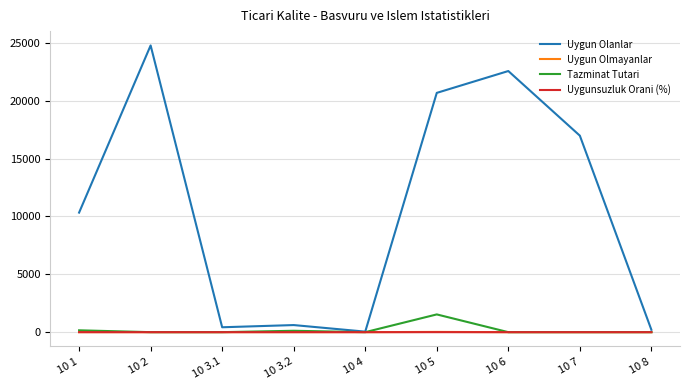

The value of Uygun Olanlar at 10 1 is 4208.5. True or false?

False